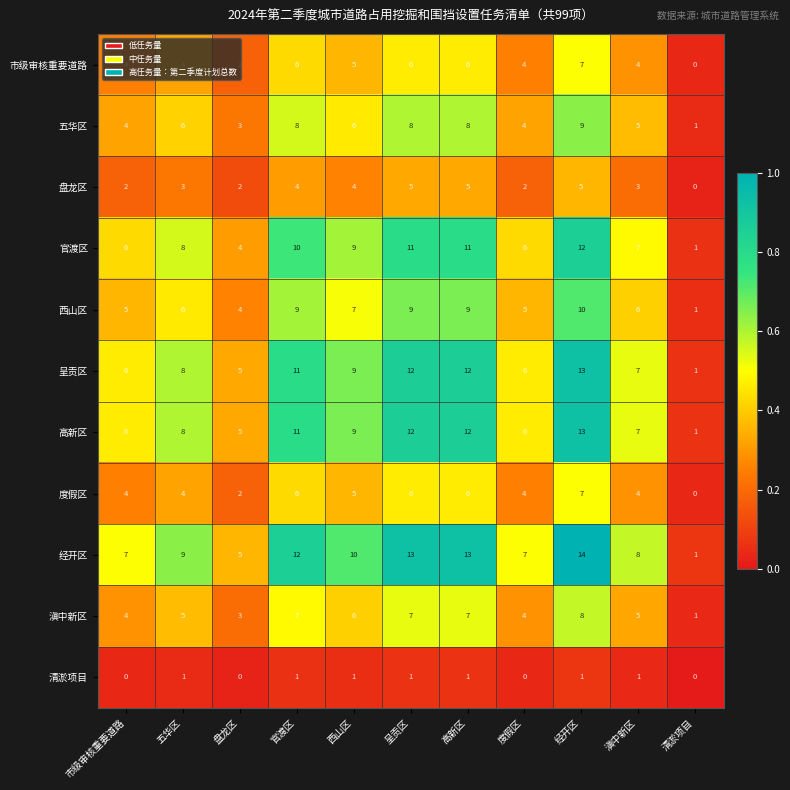

The 呈贡区 series shows 9 at 西山区. True or false?

True